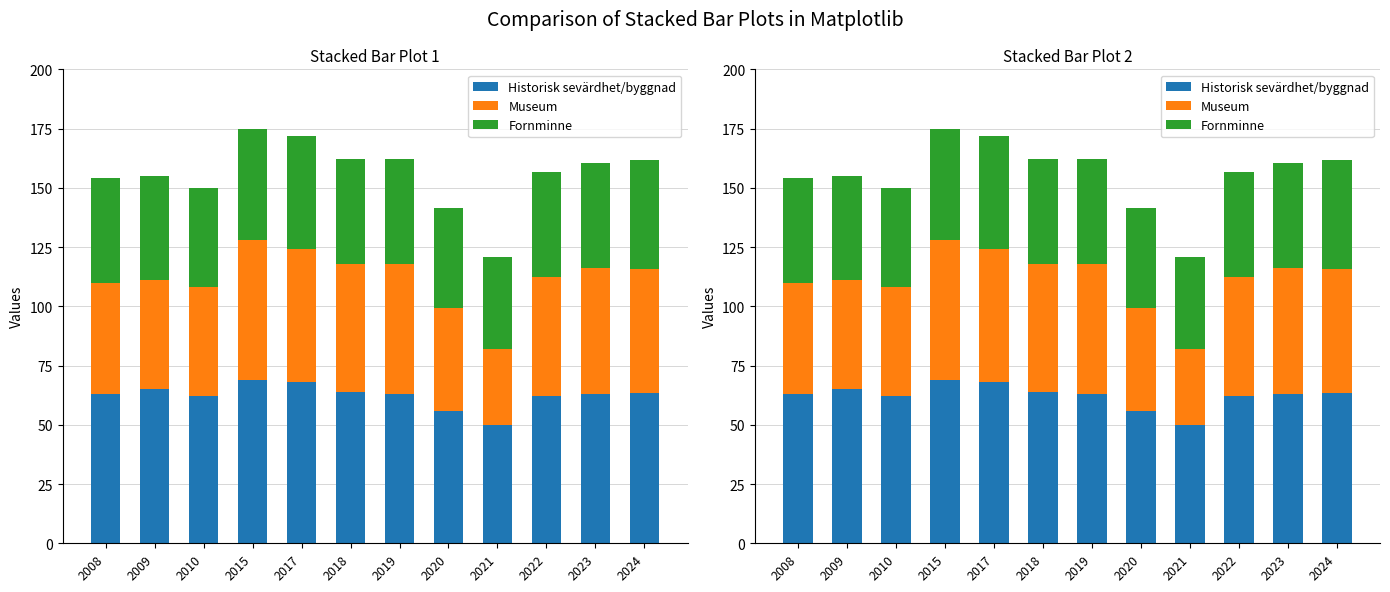

What is the total value across all series at 2021?

121.0